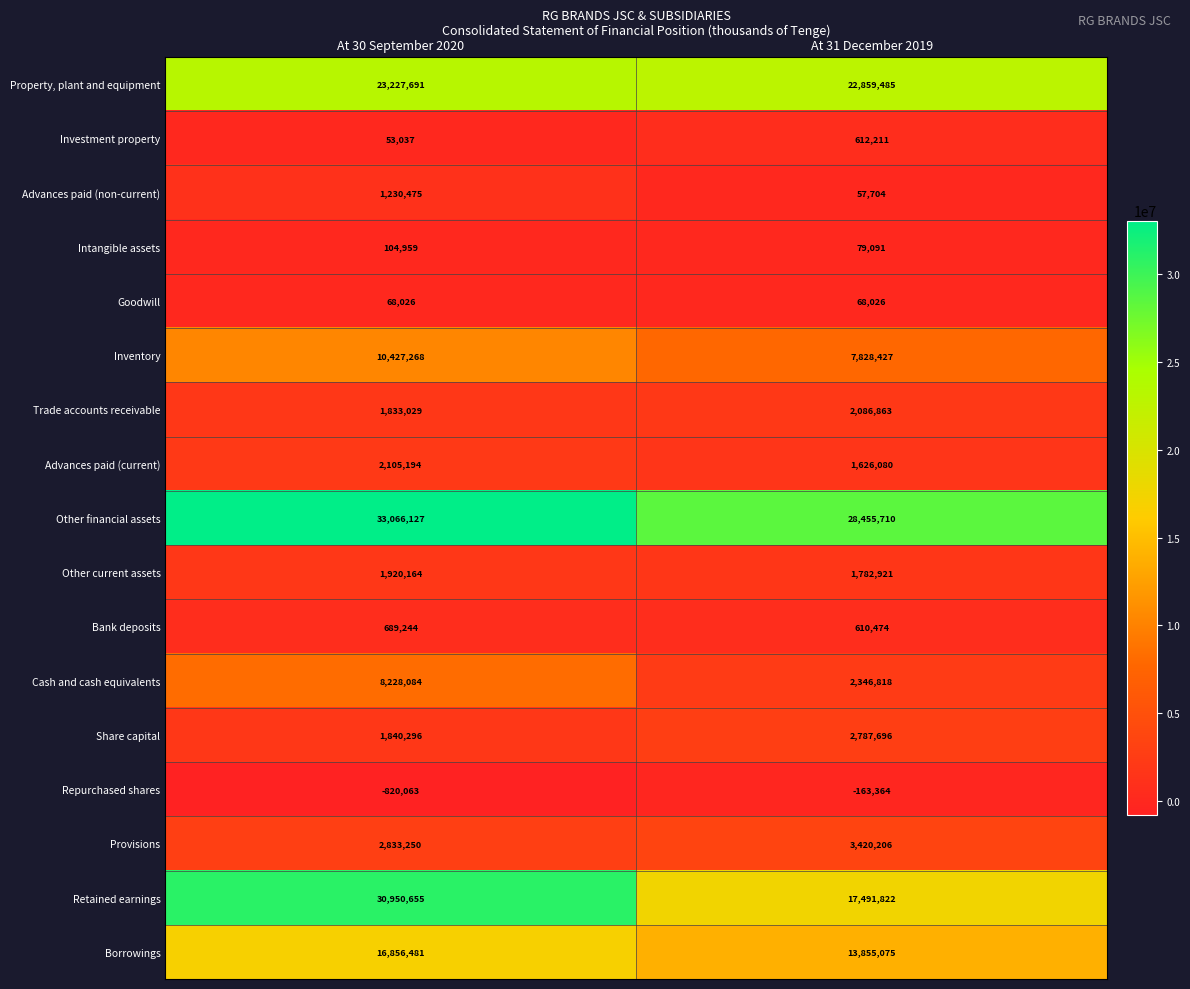

Rank the series at At 31 December 2019 from lowest to highest value.

Repurchased shares, Advances paid (non-current), Goodwill, Intangible assets, Bank deposits, Investment property, Advances paid (current), Other current assets, Trade accounts receivable, Cash and cash equivalents, Share capital, Provisions, Inventory, Borrowings, Retained earnings, Property, plant and equipment, Other financial assets